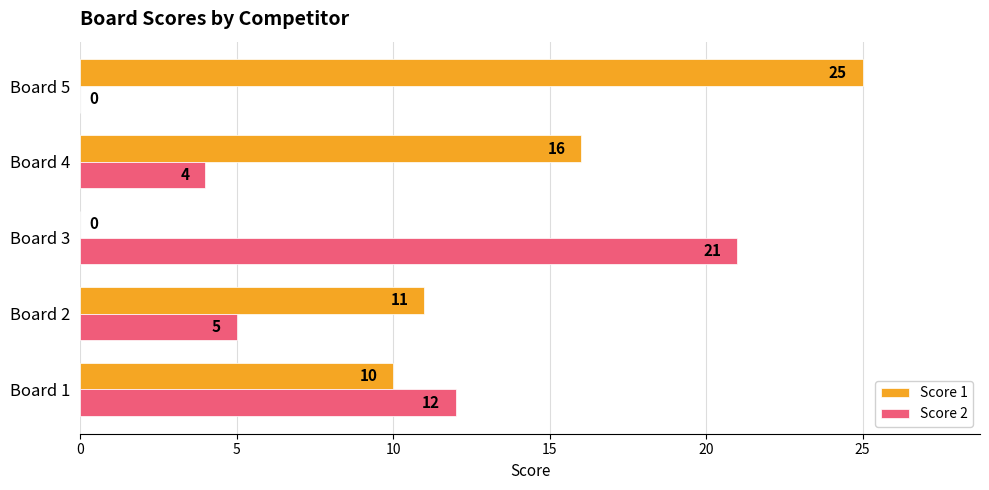

What are all the series names shown in the legend?

Score 1, Score 2